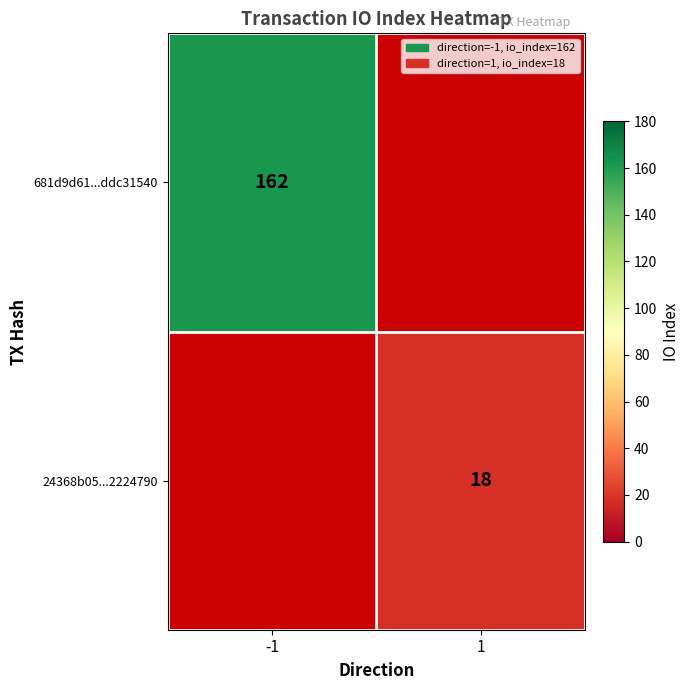

The value of 681d9d61...ddc31540 at -1 is 39.2. True or false?

False